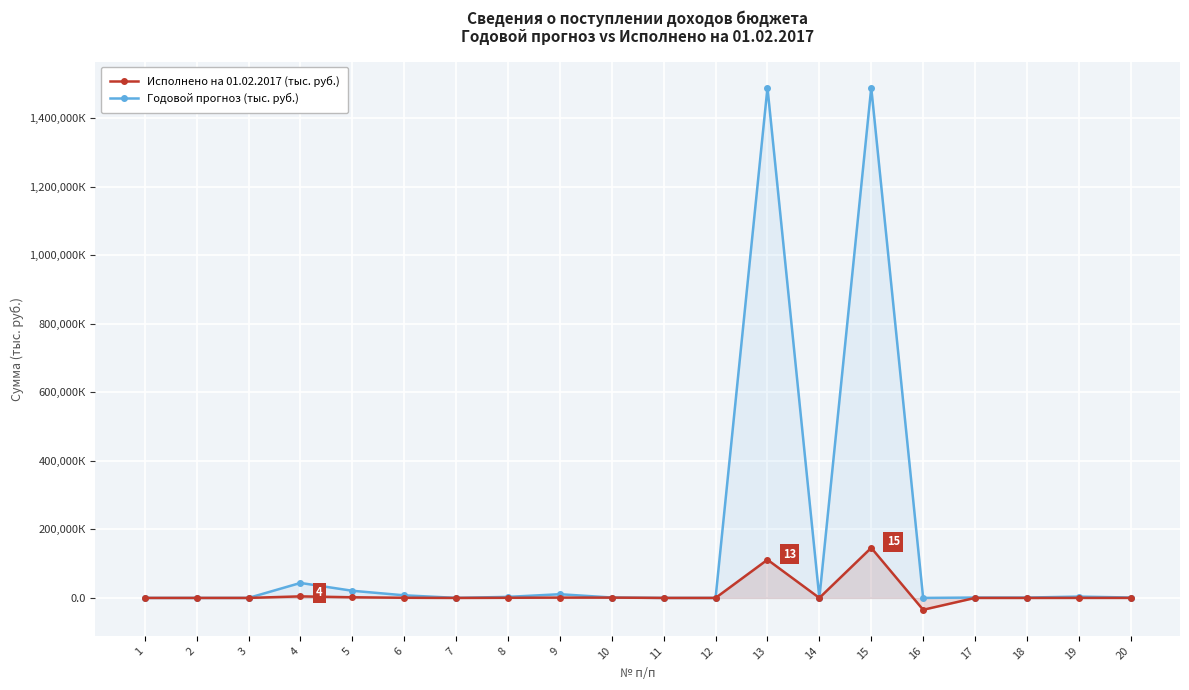

The value of Годовой прогноз (тыс. руб.) at 12 is -463256.9. True or false?

False